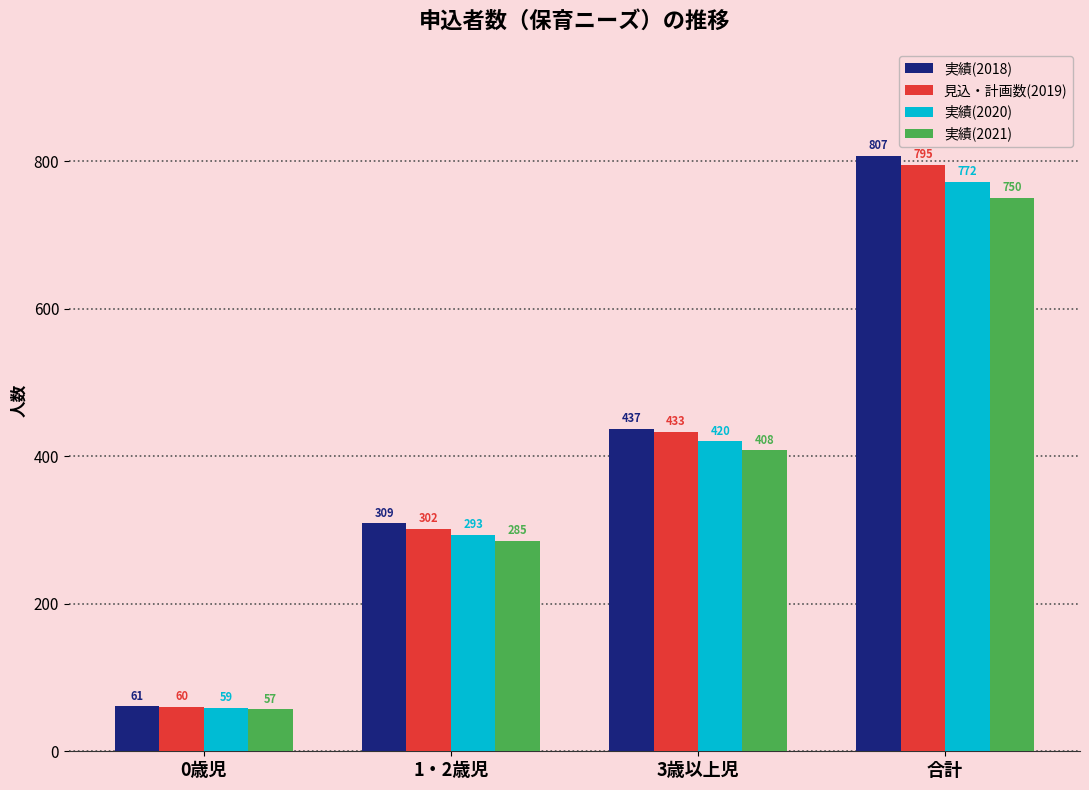

What is the label of the 2nd bar from the left?

1・2歳児